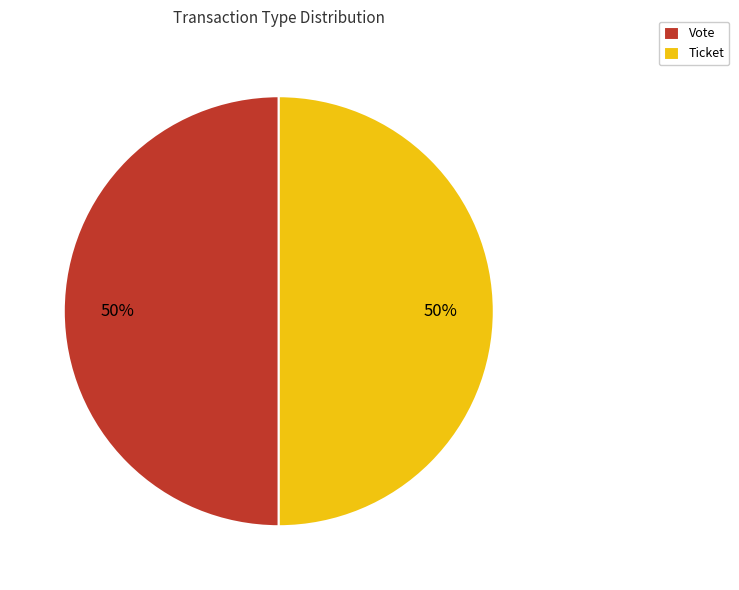

Combined, do Ticket and Vote account for over 50%?

Yes